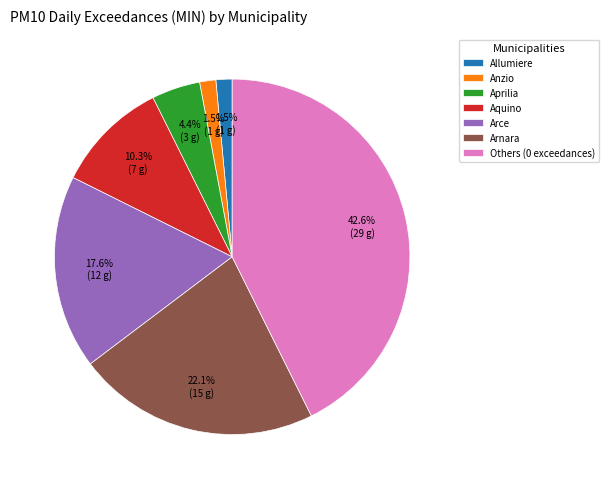

Approximately how many times larger is the value at Others (0 exceedances) compared to Arce?

2.4